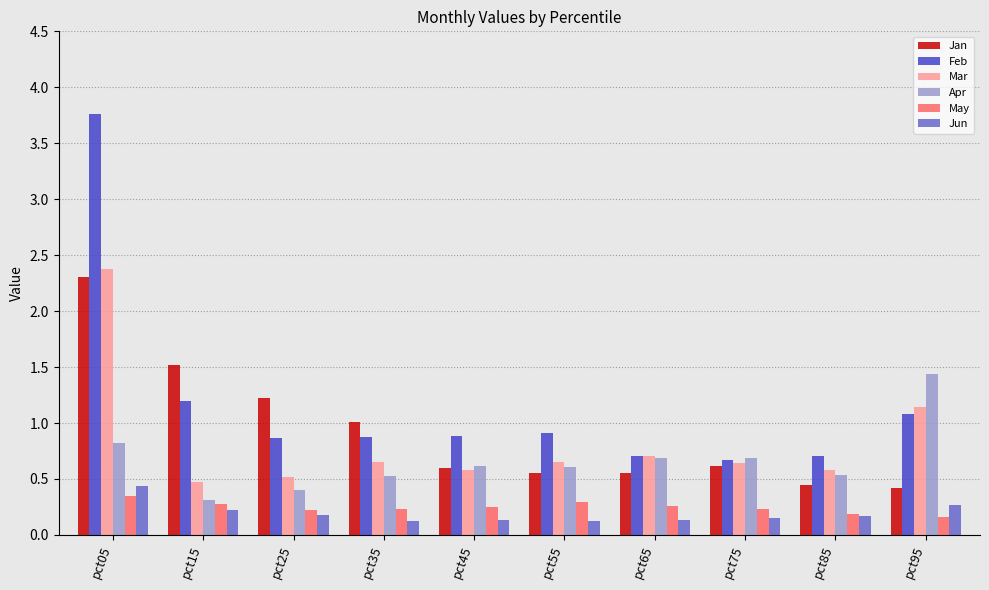

What are all the series names shown in the legend?

Jan, Feb, Mar, Apr, May, Jun